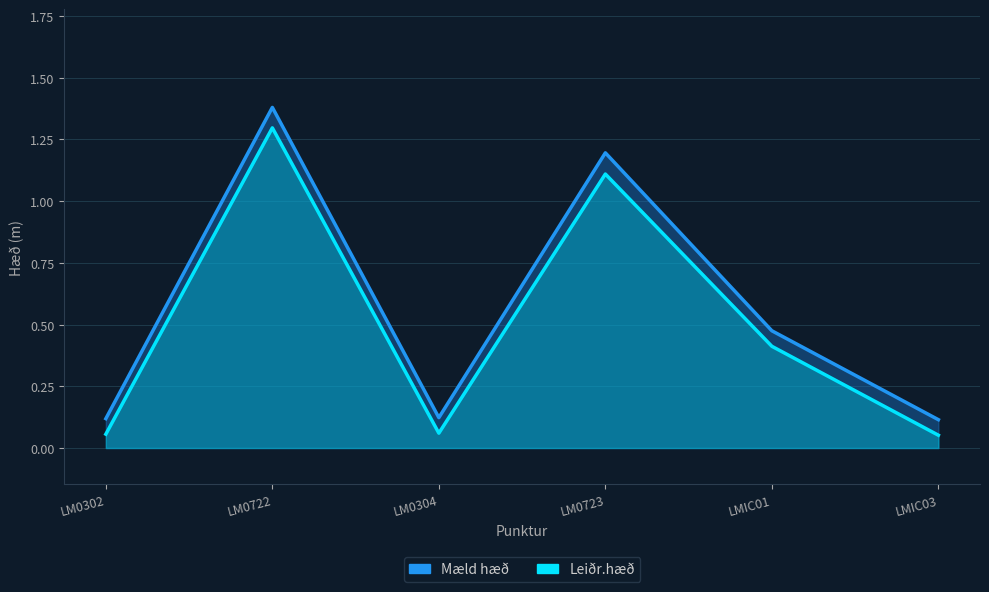

What is the label of the 6th point from the left?

LMIC03